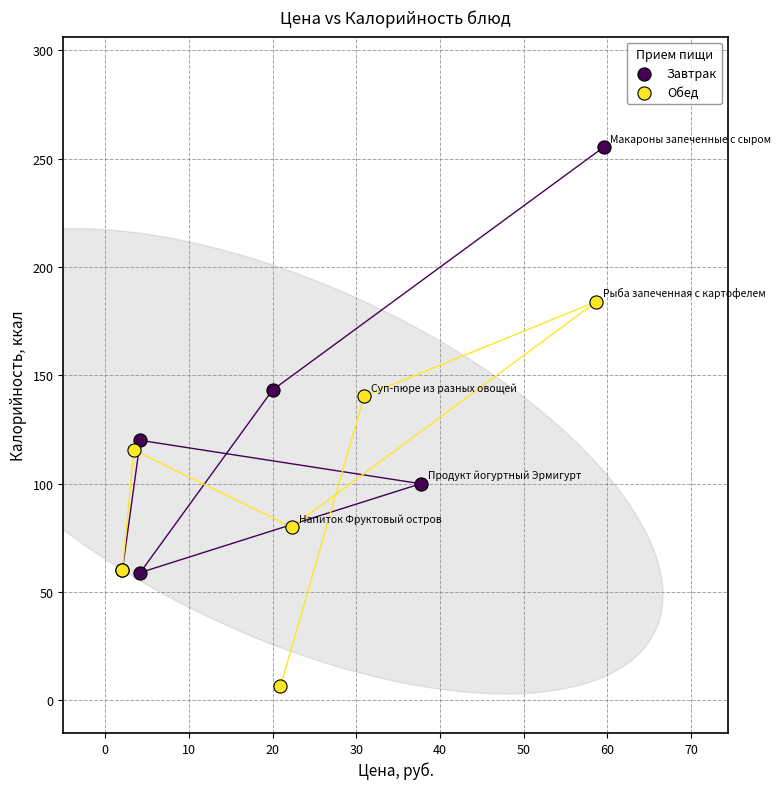

Which series has the largest Y range (max minus min)?

Завтрак